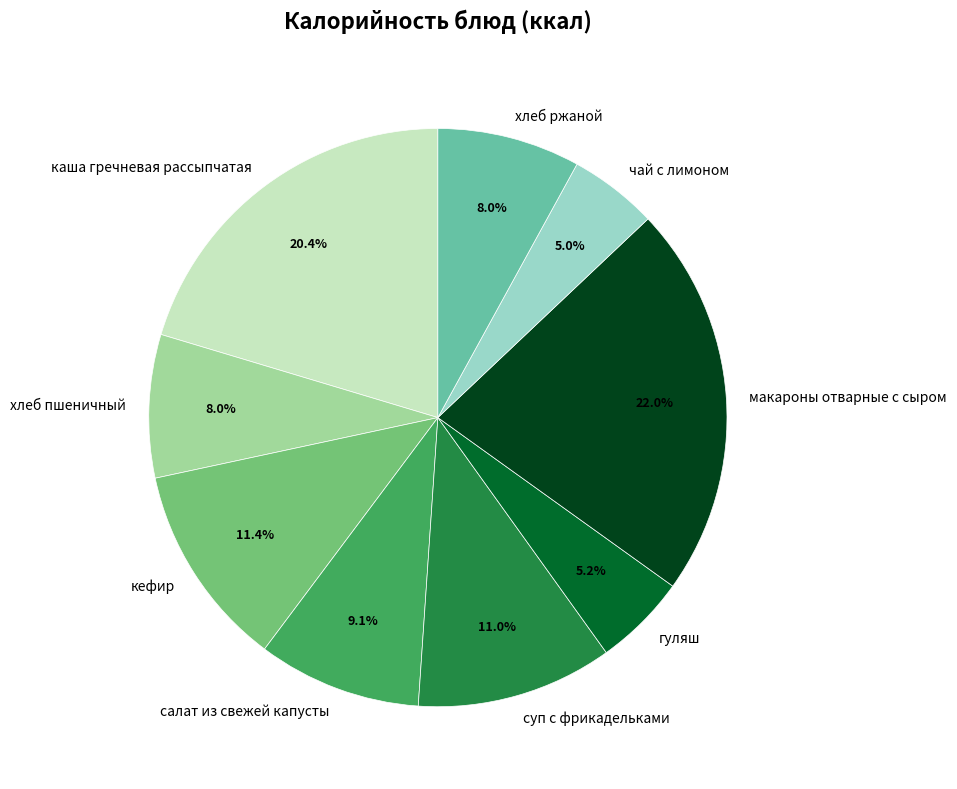

To the nearest percent, what portion does каша гречневая рассыпчатая represent?

20%